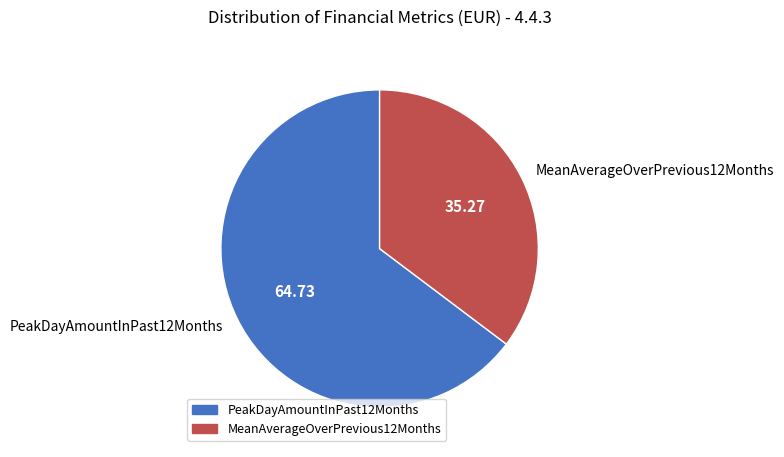

Rank the categories by value from lowest to highest.

MeanAverageOverPrevious12Months, PeakDayAmountInPast12Months